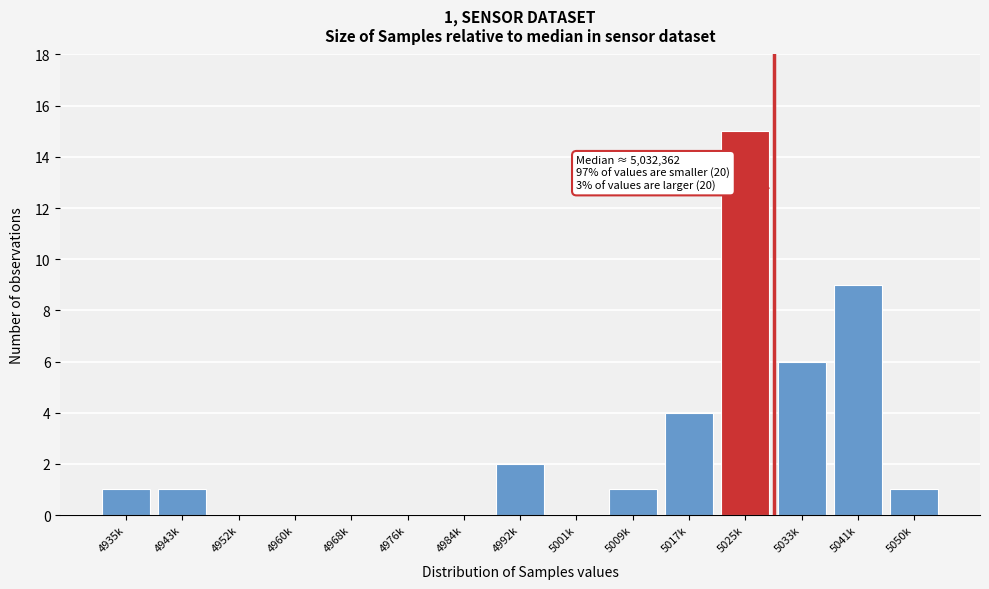

Reading right to left, extract all data points from this chart.

5050k=1	5041k=9	5033k=6	5025k=15	5017k=4	5009k=1	5001k=0	4992k=2	4984k=0	4976k=0	4968k=0	4960k=0	4952k=0	4943k=1	4935k=1